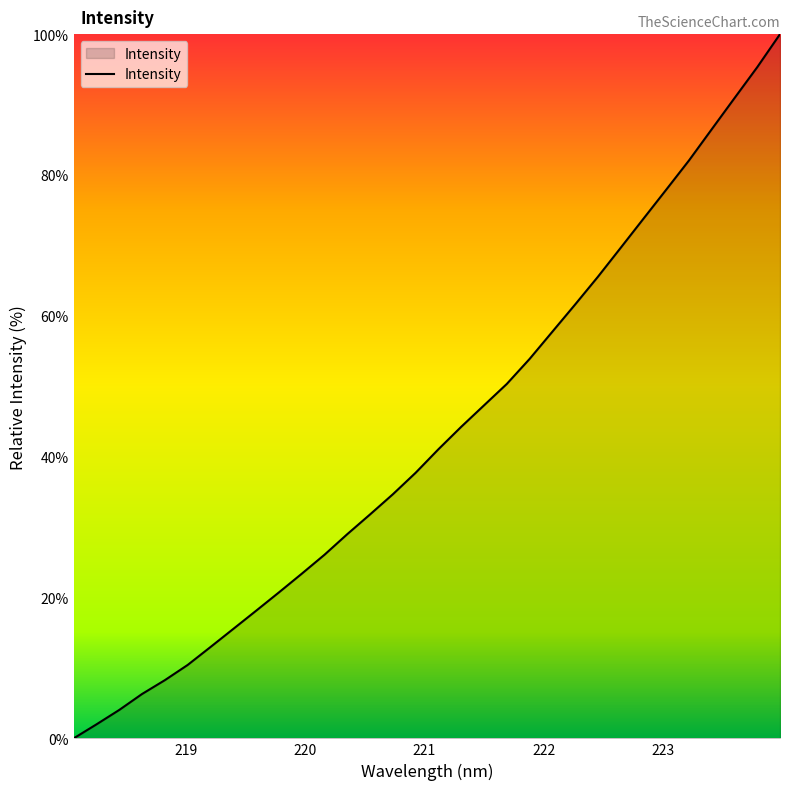

True or false: there are more than 0 points higher than both neighbors.

False